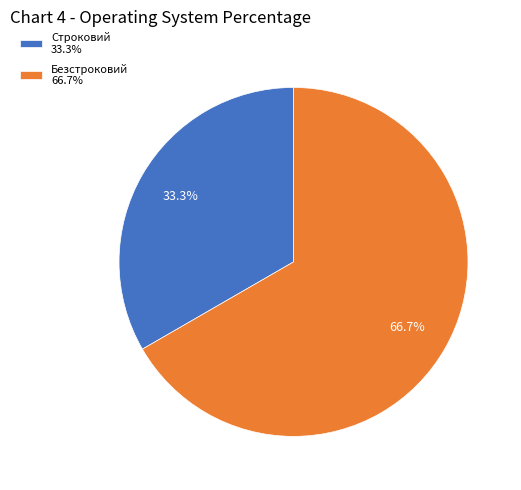

What is the ratio of the value at Безстроковий 66.7% to the value at Строковий 33.3%?

2.0